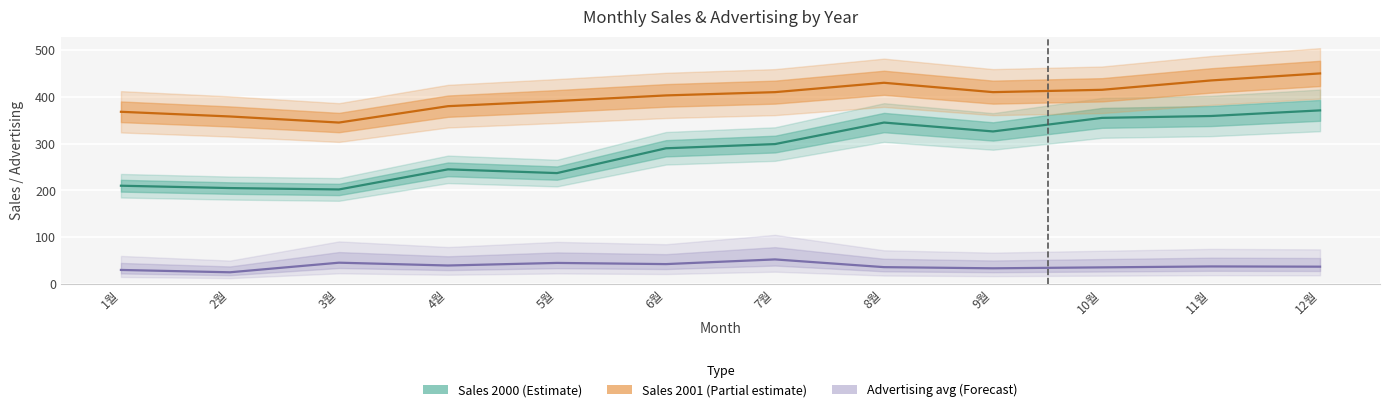

At which label does Sales 2001 (Partial estimate) first exceed 410?

8월